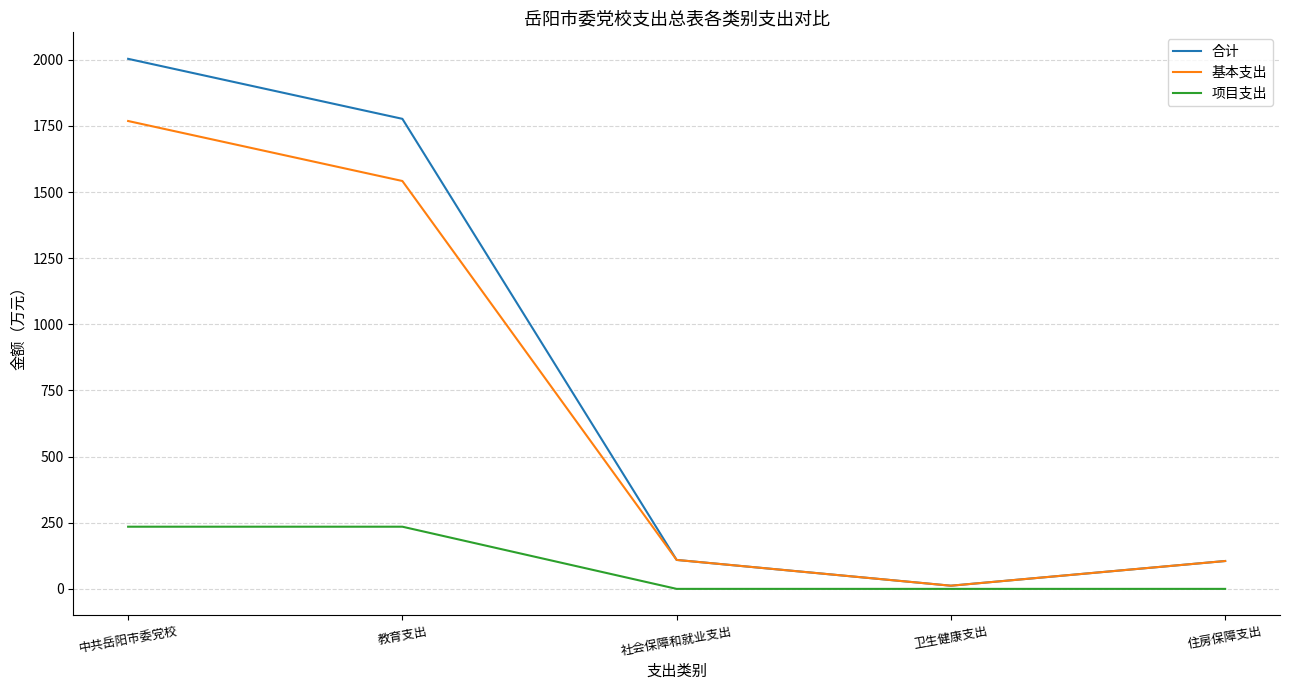

How many lines are shown in the chart?

3